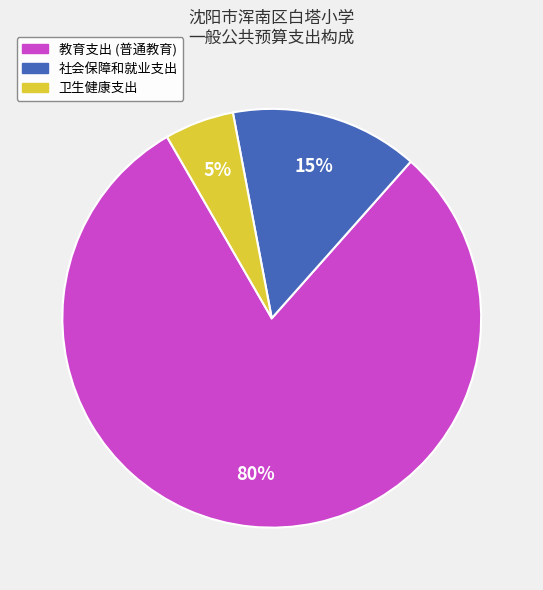

How many slices are in this pie chart?

3